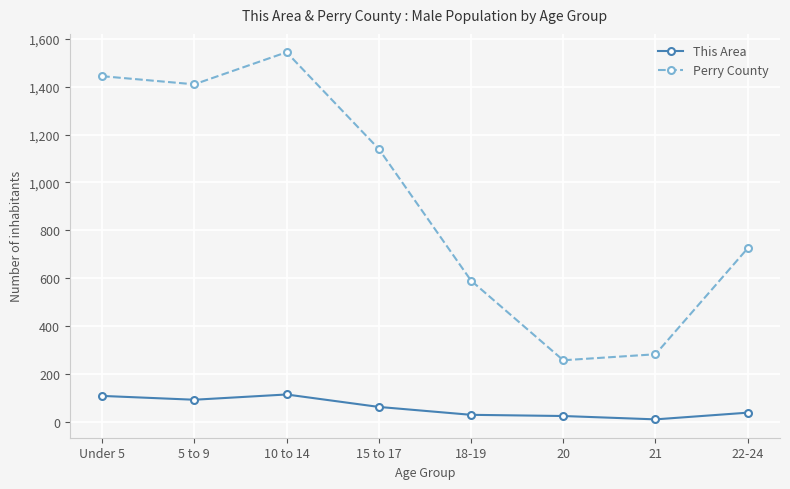

What is the difference between the maximum and second lowest values in the This Area series?

90